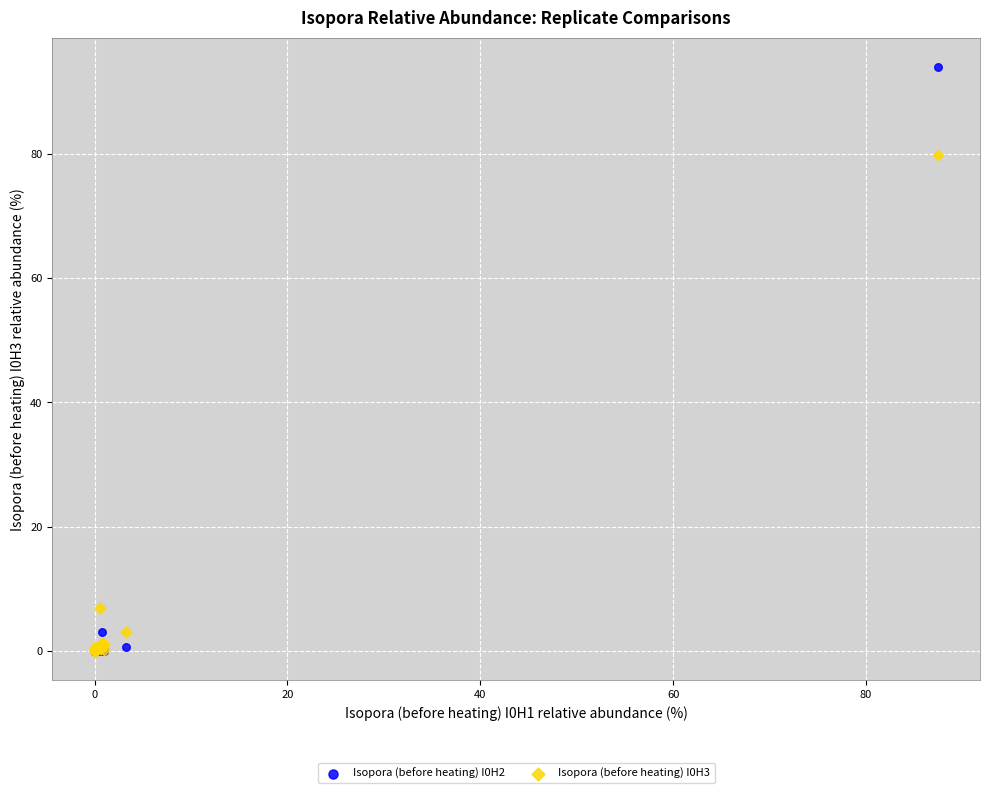

Across all series, what Y value is closest to 46?

79.7